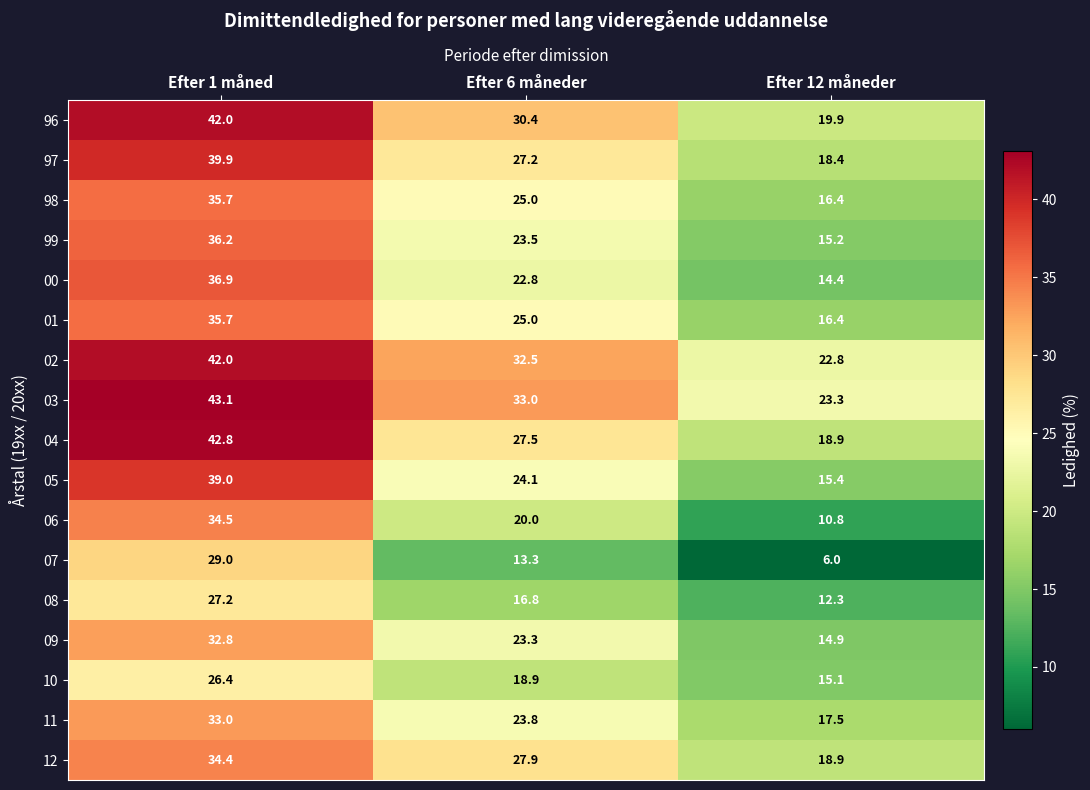

The 99 series shows 23.5 at Efter 6 måneder. True or false?

True